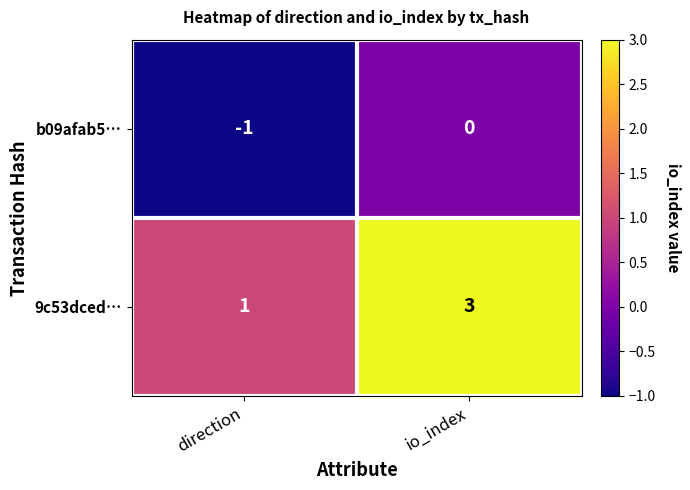

What is the approximate value of 9c53dced… at io_index?

3